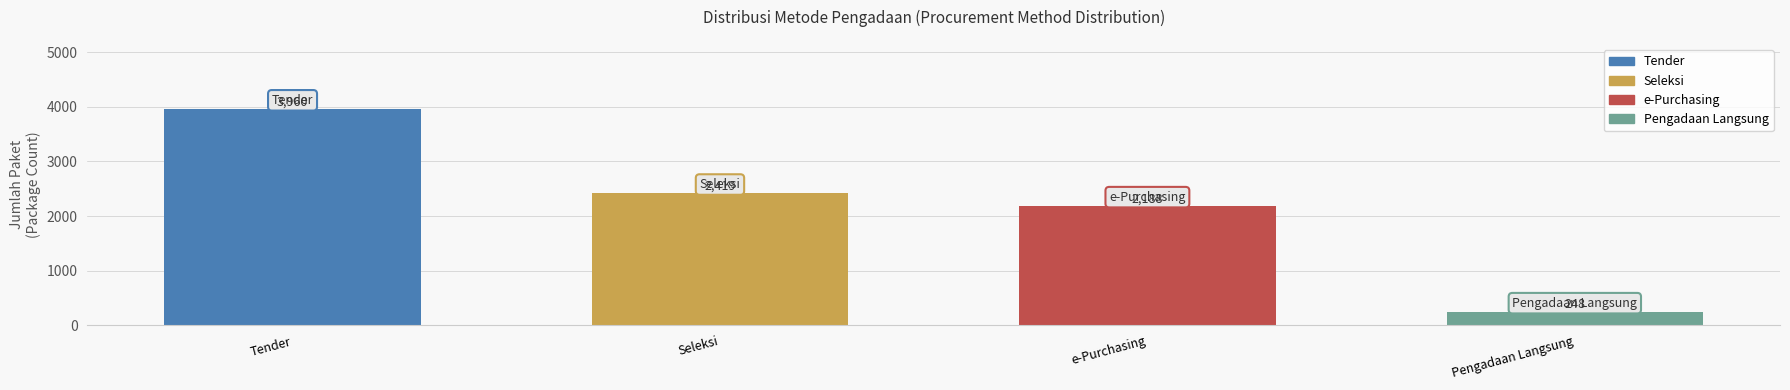

How many data points are less than 2419?

2